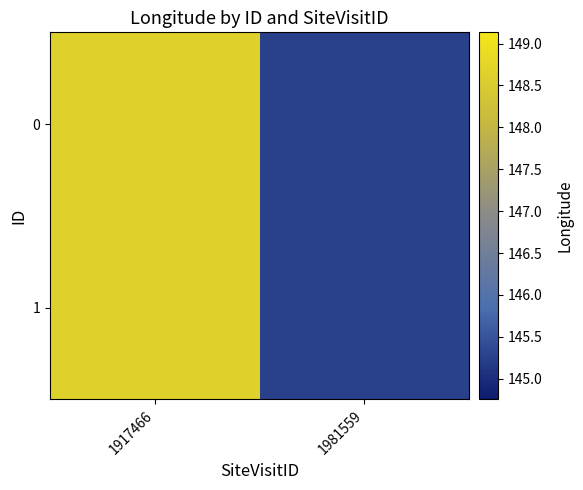

At 1981559, list the series in order from largest to smallest.

0, 1